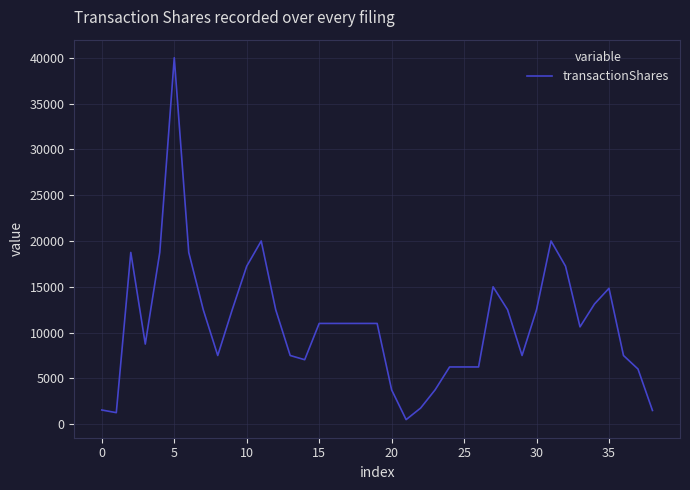

What is the average value?

10935